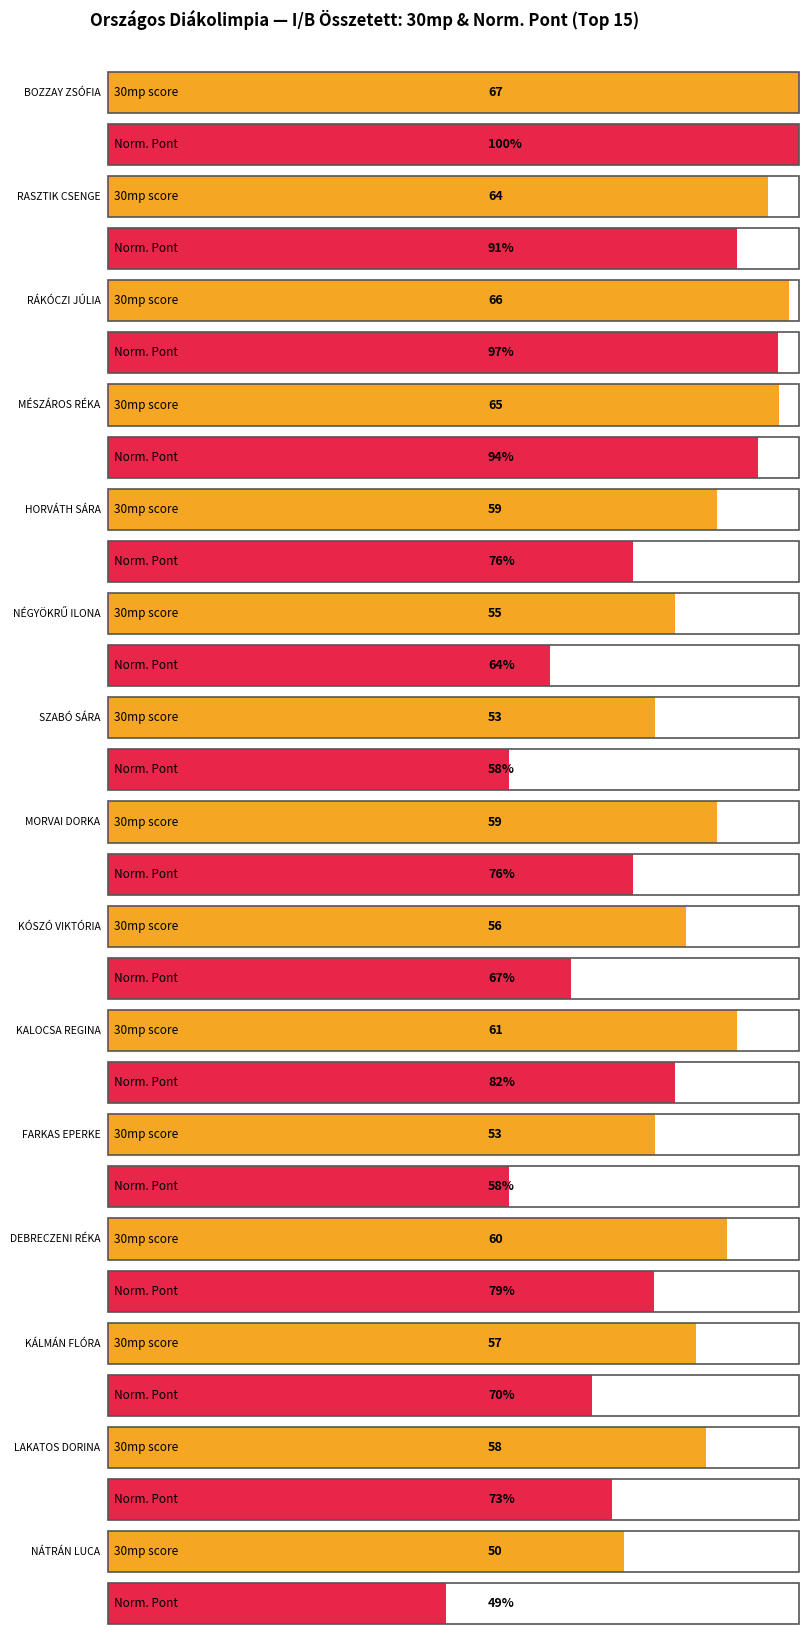

What is the total value across all series at HORVÁTH SÁRA?

135